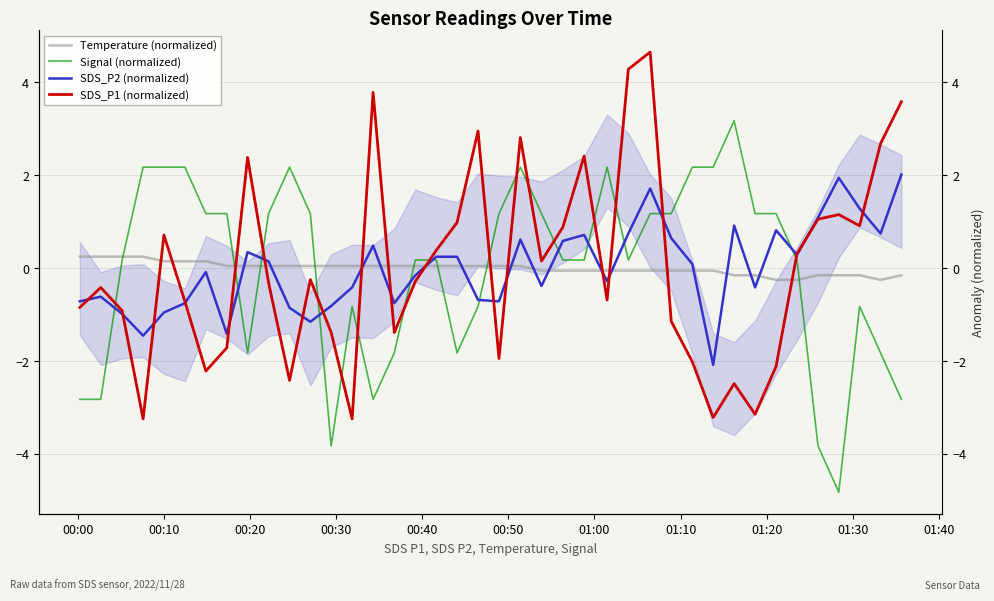

Reading left to right, extract all data points from this chart.

Temperature (normalized): 0.2	0.2	0.2	0.2	0.1	0.1	0.1	0.0	0.0	0.0	0.0	0.0	0.0	0.0	0.0	0.0	0.0	0.0	0.0	0.0	0.0	0.0	-0.1	-0.1	-0.1	-0.1	-0.1	-0.1	-0.1	-0.1	-0.1	-0.2	-0.2	-0.3	-0.3	-0.2	-0.2	-0.2	-0.3	-0.2
Signal (normalized): -2.8	-2.8	0.2	2.2	2.2	2.2	1.2	1.2	-1.8	1.2	2.2	1.2	-3.8	-0.8	-2.8	-1.8	0.2	0.2	-1.8	-0.8	1.2	2.2	1.2	0.2	0.2	2.2	0.2	1.2	1.2	2.2	2.2	3.2	1.2	1.2	0.2	-3.8	-4.8	-0.8	-1.8	-2.8
SDS_P2 (normalized): -0.7	-0.6	-1.0	-1.5	-1.0	-0.8	-0.1	-1.4	0.3	0.1	-0.9	-1.2	-0.8	-0.4	0.5	-0.8	-0.2	0.2	0.2	-0.7	-0.7	0.6	-0.4	0.6	0.7	-0.3	0.7	1.7	0.6	0.1	-2.1	0.9	-0.4	0.8	0.3	1.1	1.9	1.3	0.7	2.0
SDS_P1 (normalized): -0.8	-0.4	-0.9	-3.2	0.7	-0.7	-2.2	-1.7	2.4	-0.3	-2.4	-0.2	-1.4	-3.2	3.8	-1.4	-0.3	0.4	1.0	3.0	-1.9	2.8	0.2	0.9	2.4	-0.7	4.3	4.7	-1.1	-2.0	-3.2	-2.5	-3.1	-2.1	0.3	1.1	1.2	0.9	2.7	3.6